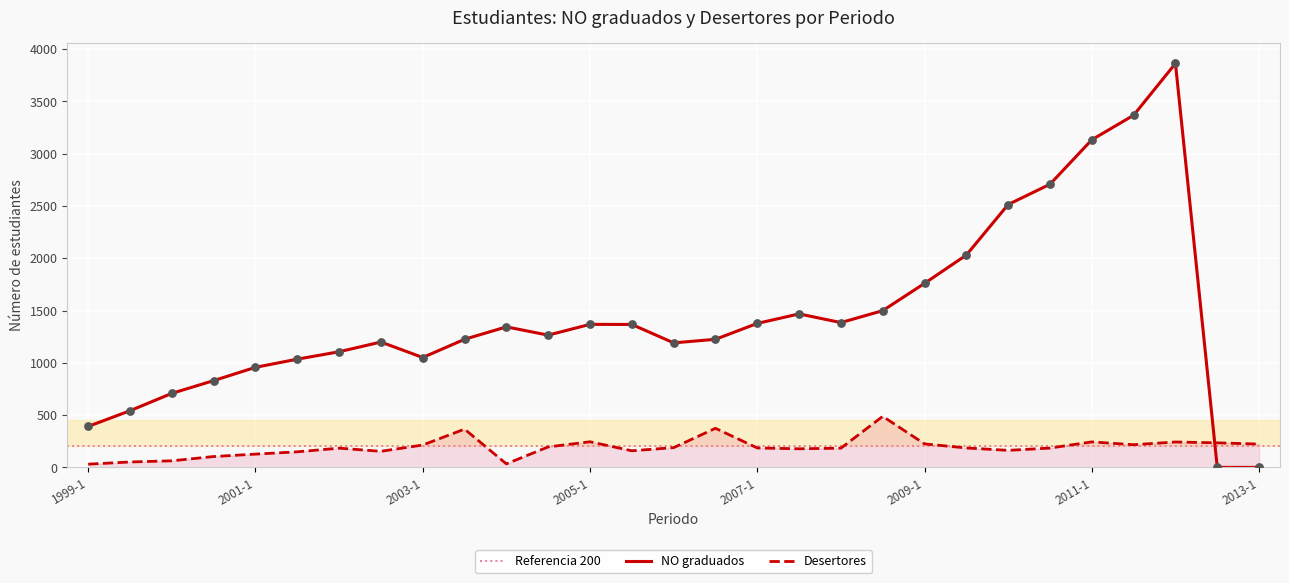

Which series has the widest spread of Y values?

NO graduados